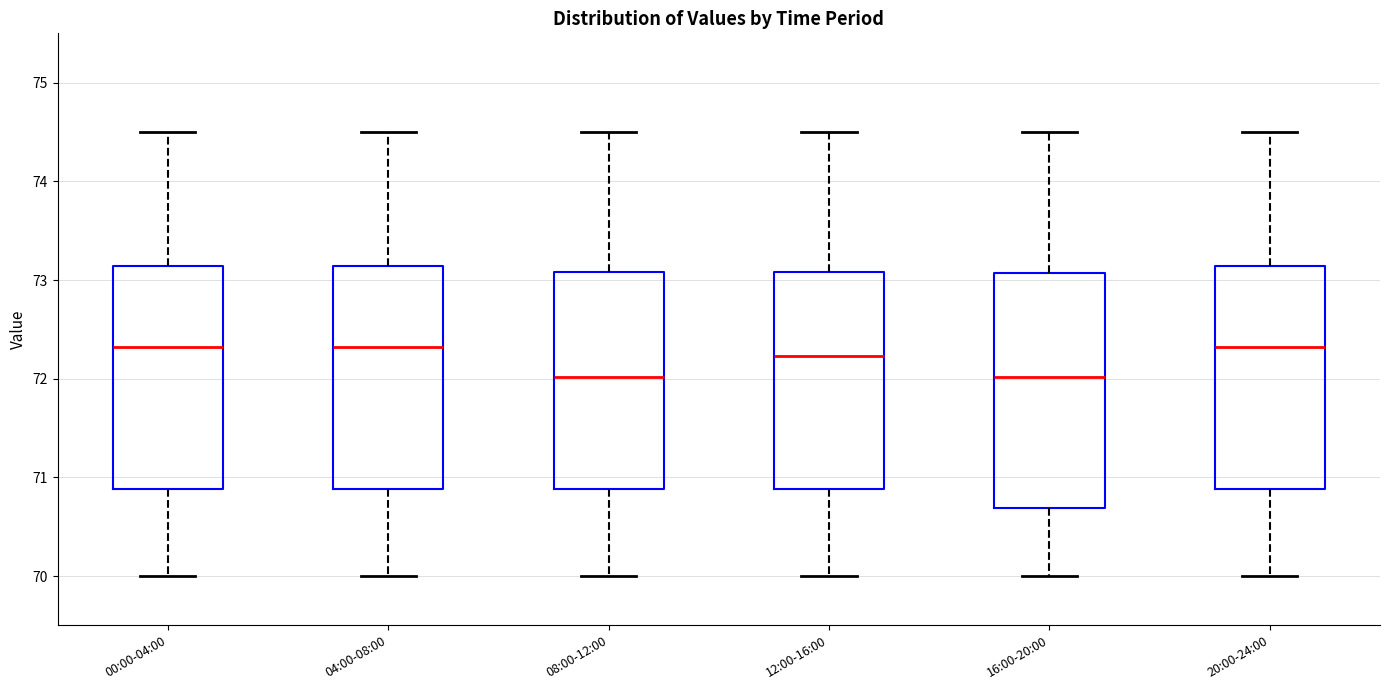

Which box is the tallest, from its lower edge to its upper edge?

16:00-20:00